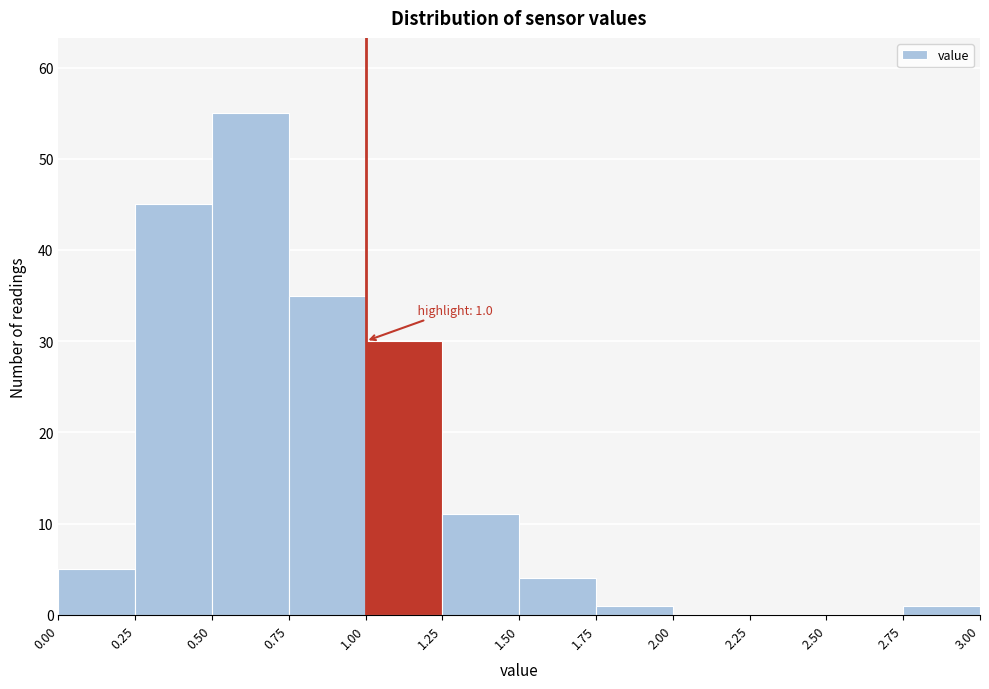

Over which range of the x-axis is the bar tallest?

0.50 to 0.75